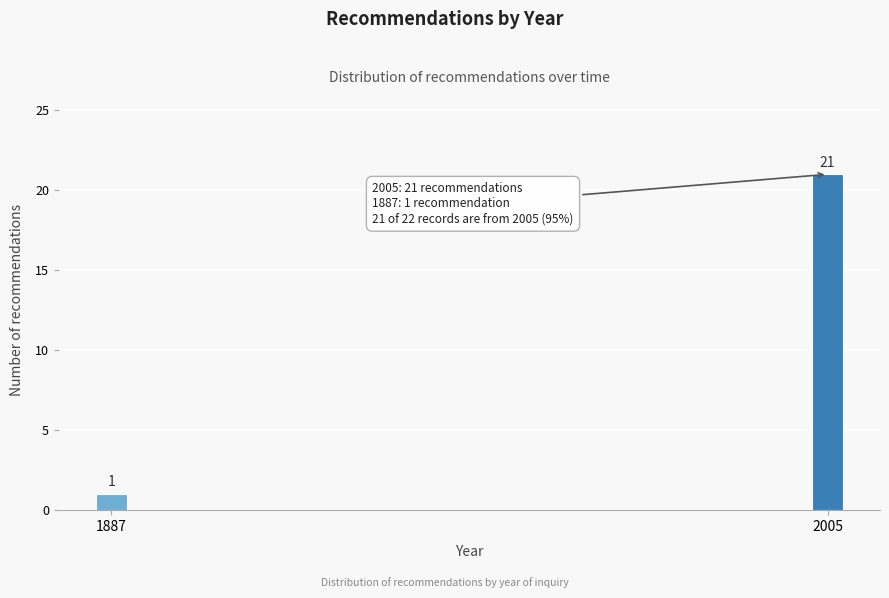

Reading right to left, what are all the values shown in this chart?

21	1